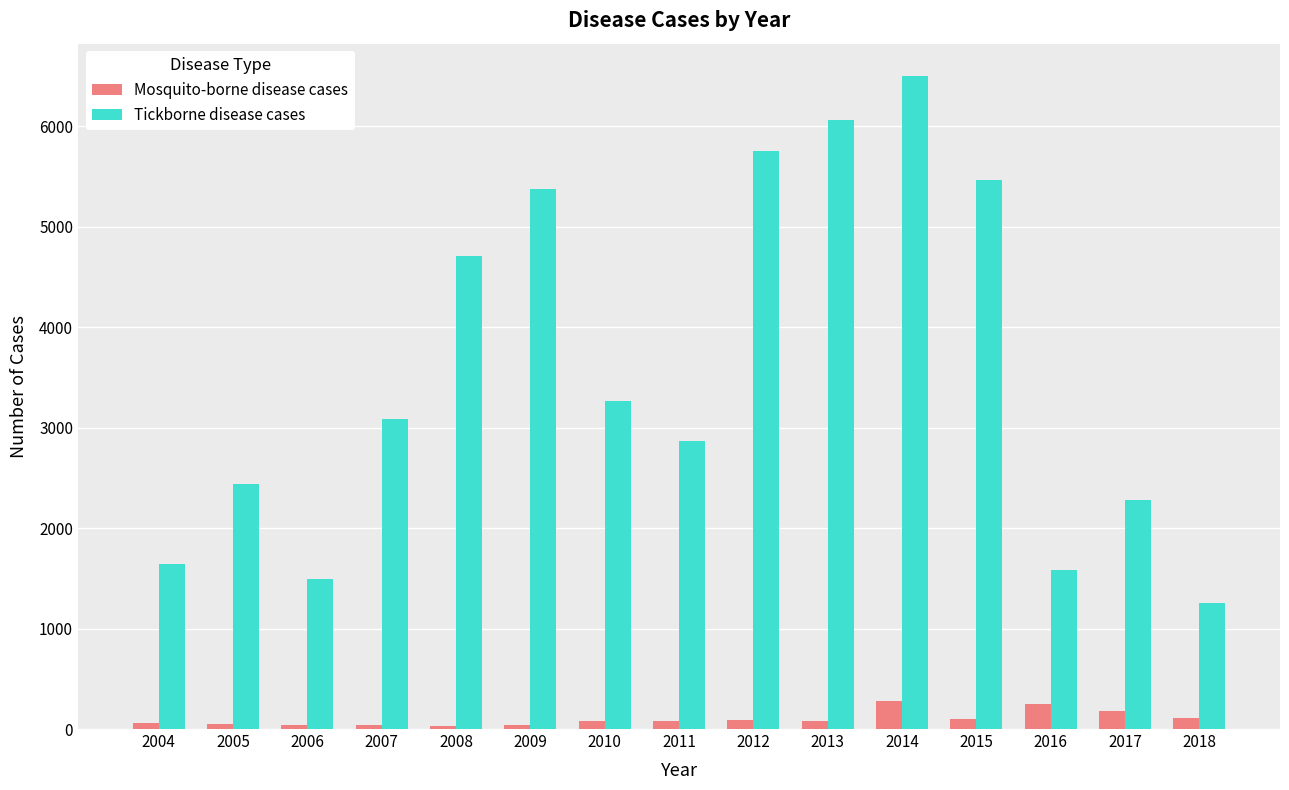

The Tickborne disease cases series shows 4709 at 2008. True or false?

True